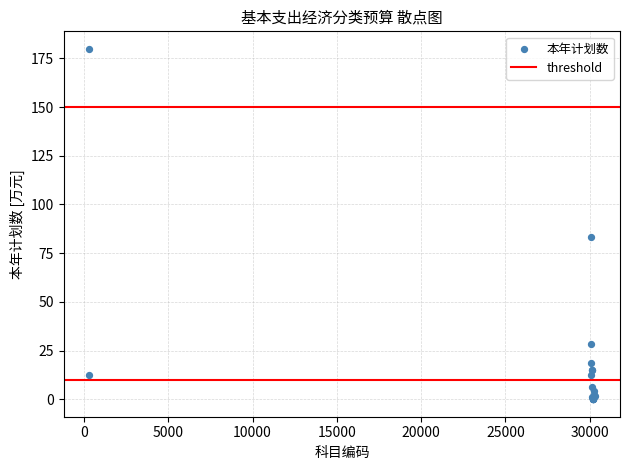

What Y value in the scatter plot is closest to 89?

83.1